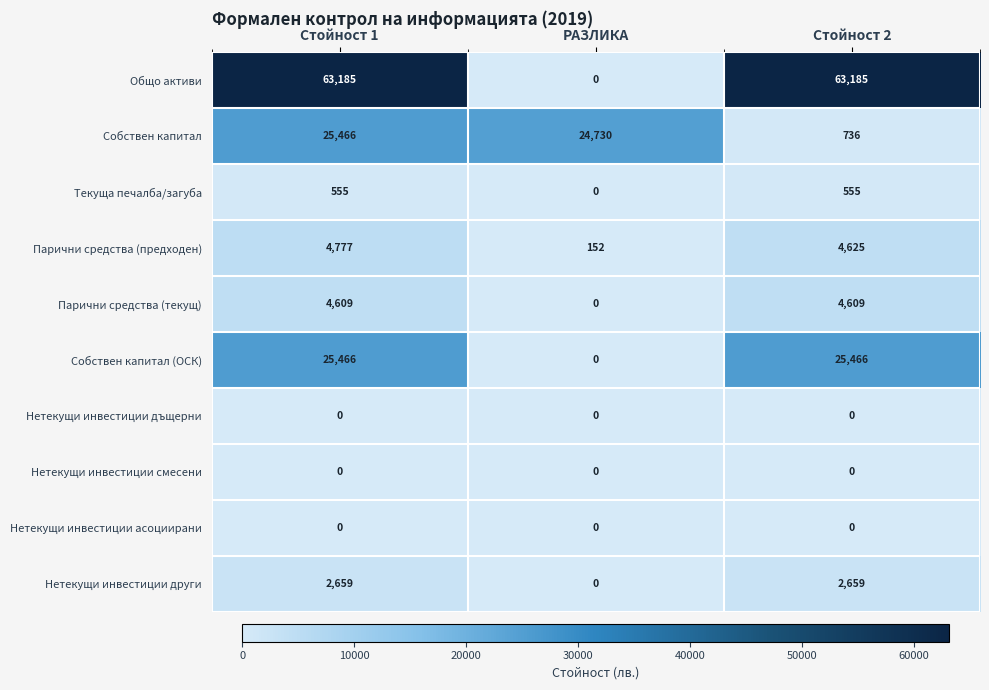

Where is Собствен капитал nearest to the value 13101?

РАЗЛИКА